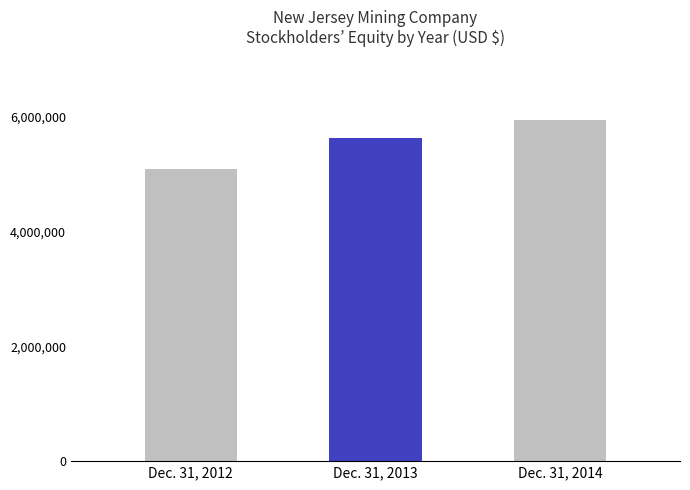

Does the chart contain stacked bars?

No